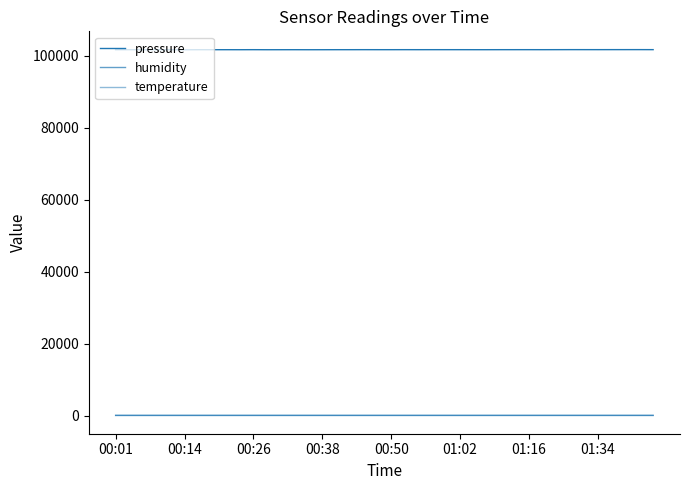

How many lines are shown in the chart?

3